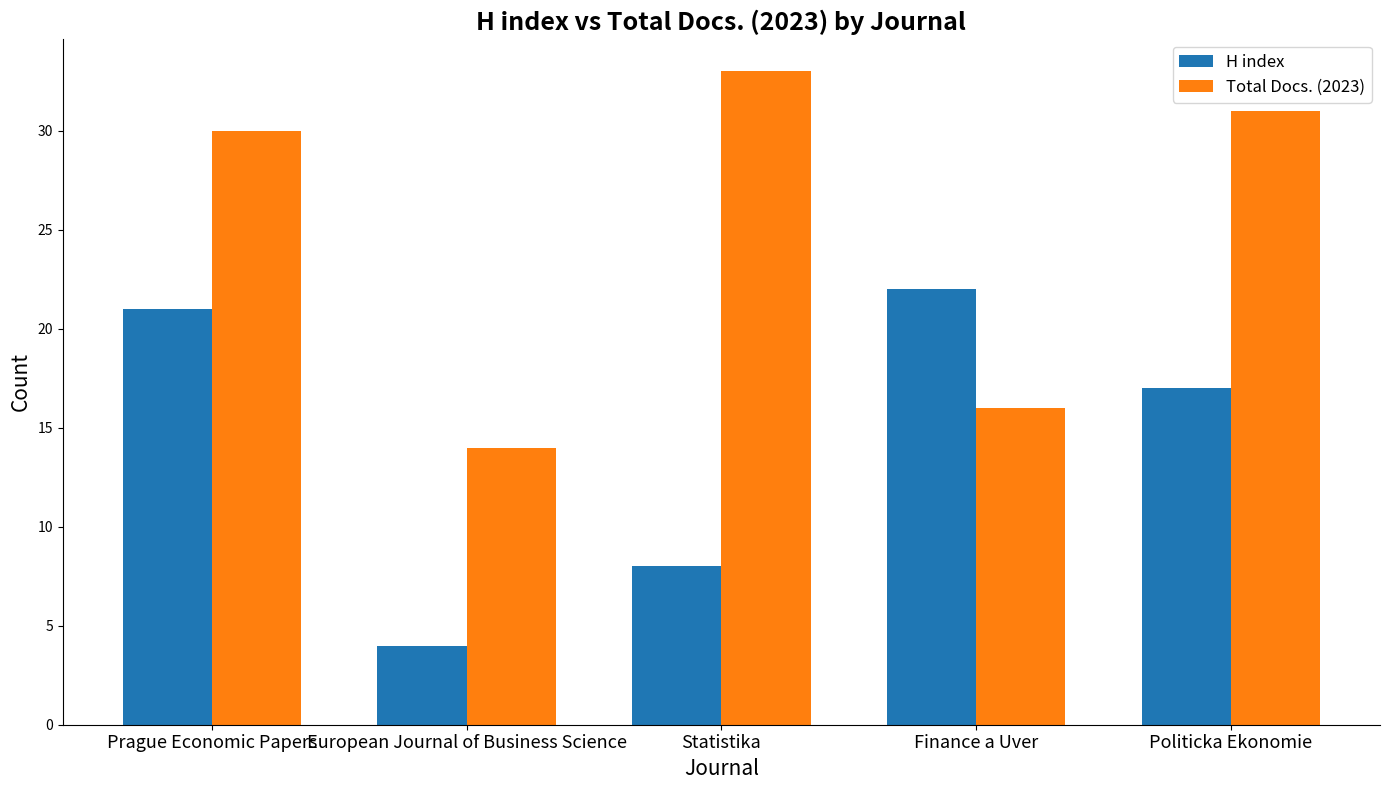

Is the value of Total Docs. (2023) at Politicka Ekonomie greater than the value of H index at Politicka Ekonomie?

Yes